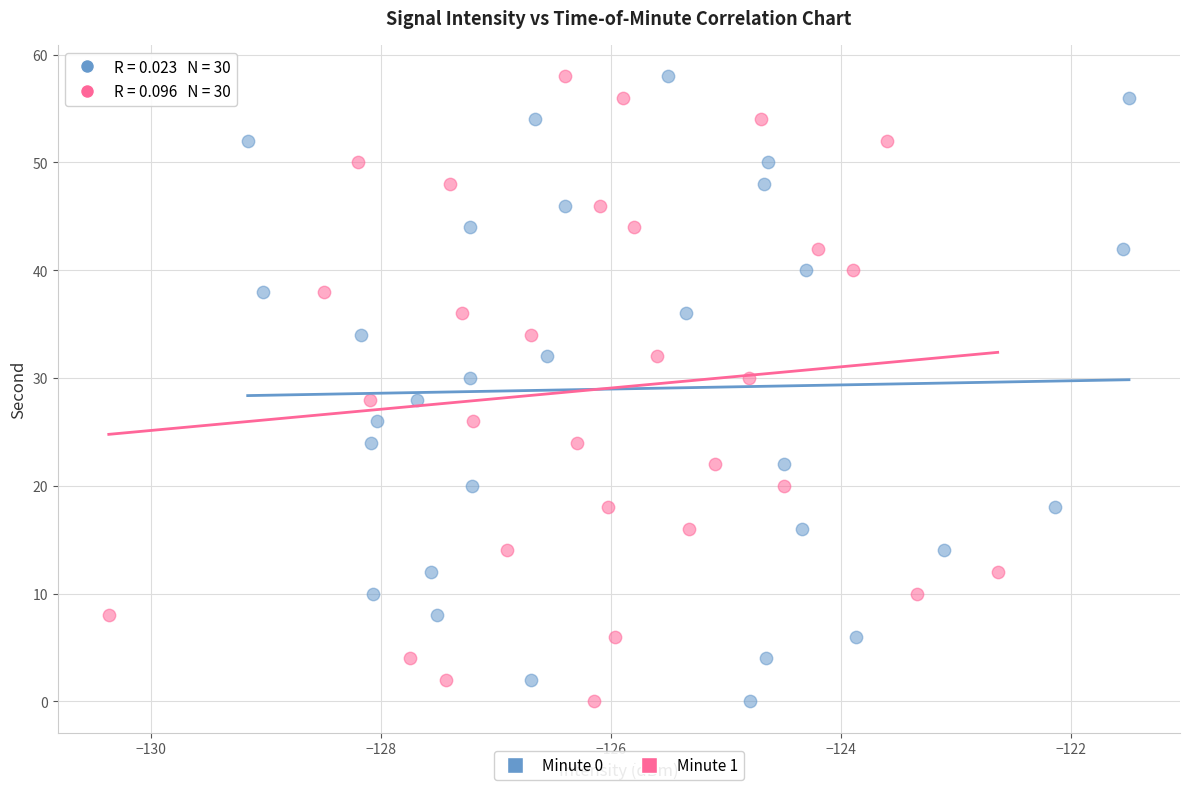

What are all the series names shown in the legend?

Minute 0, Minute 1